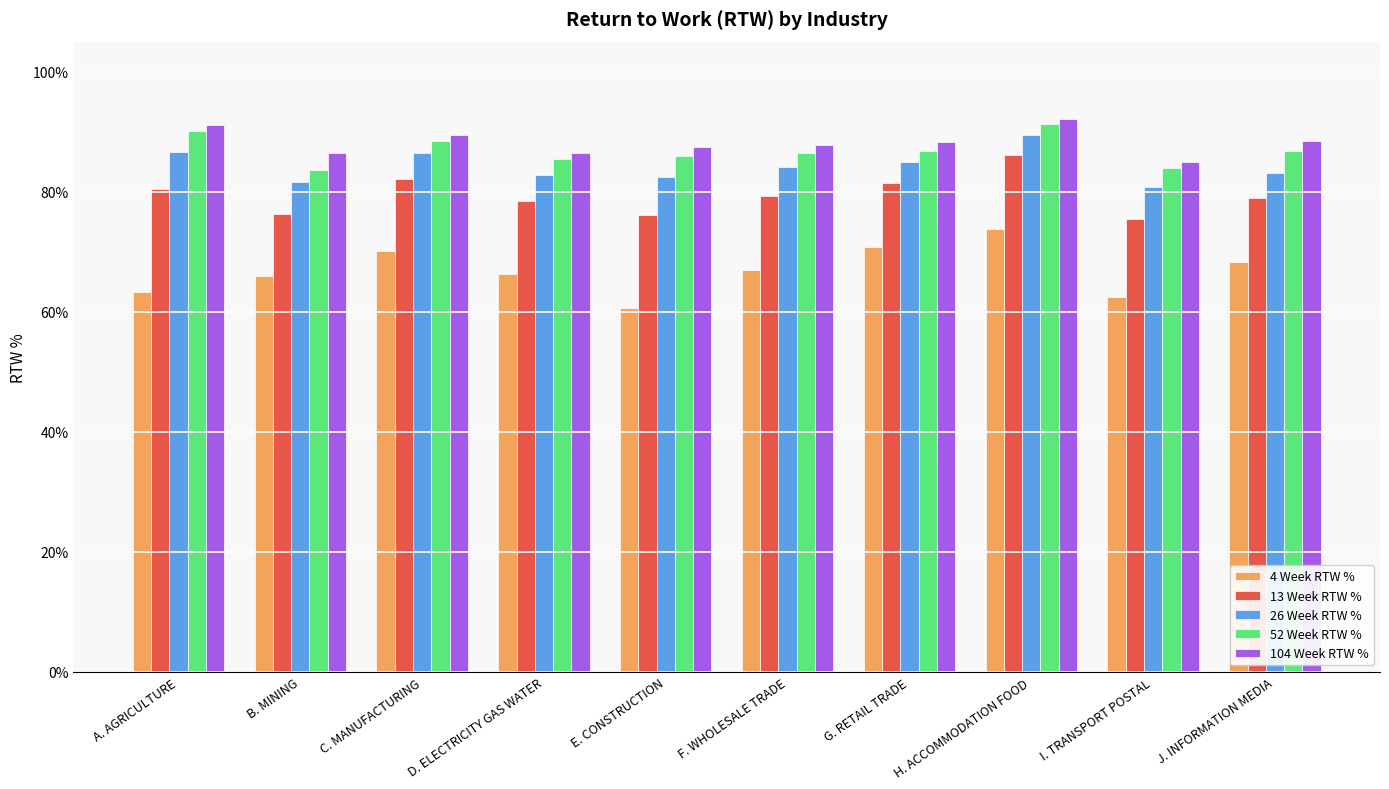

What is the label of the 3rd bar from the right?

H. ACCOMMODATION FOOD